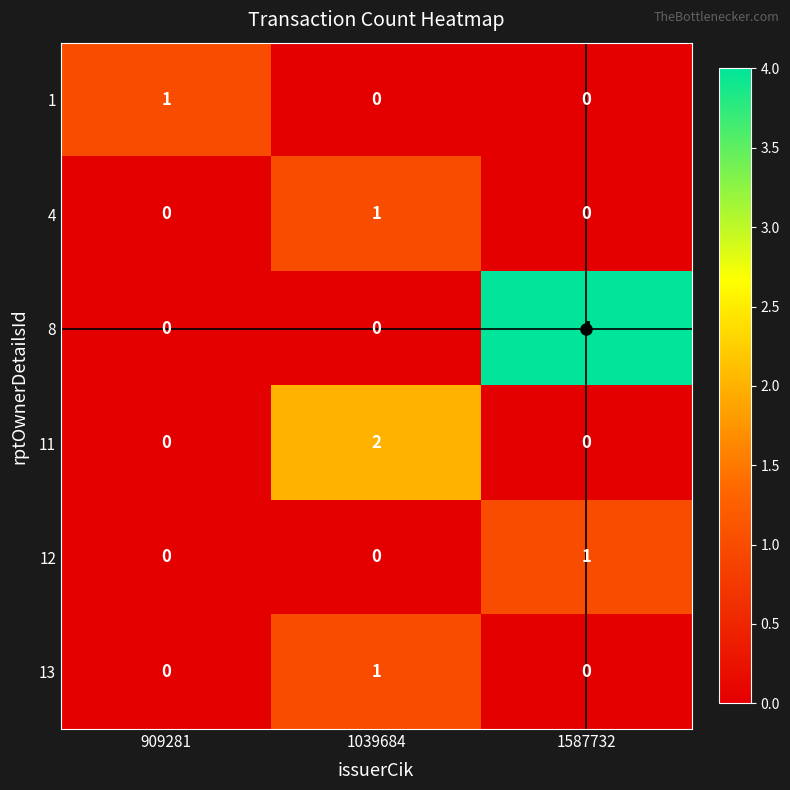

The 13 series shows 0 at 909281. True or false?

True